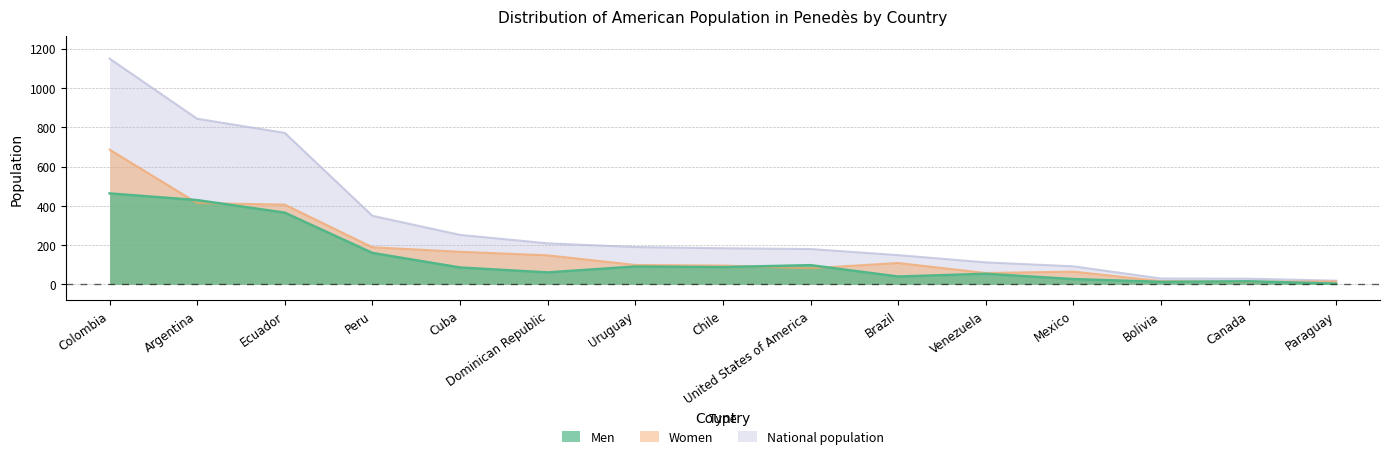

How many intersections are there between Men and Women?

6